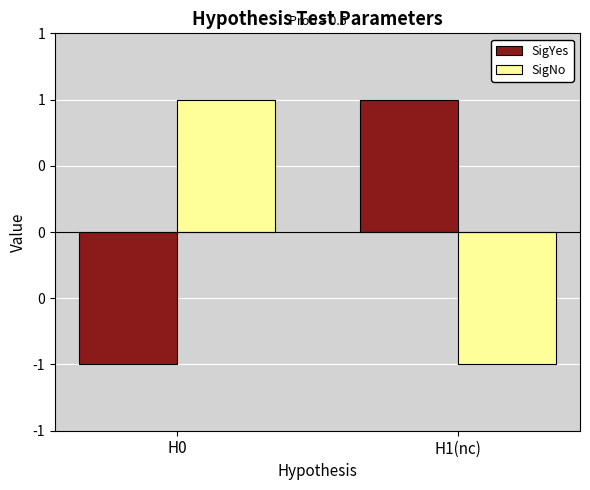

Are the bars grouped side by side (vs. stacked)?

Yes